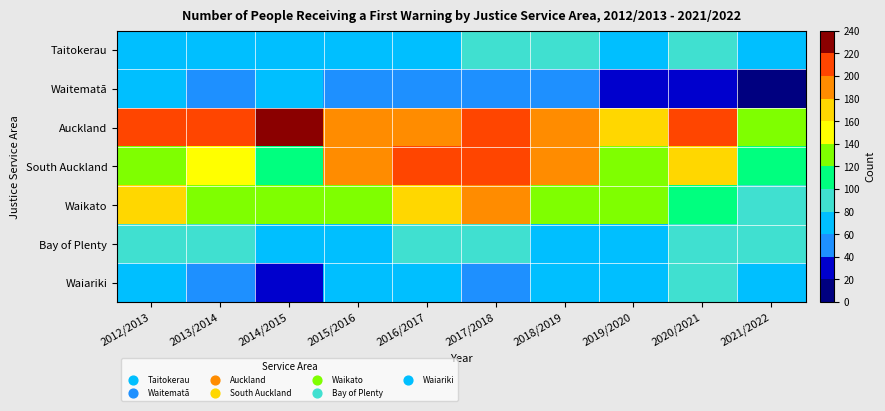

How many series are shown in this chart?

7